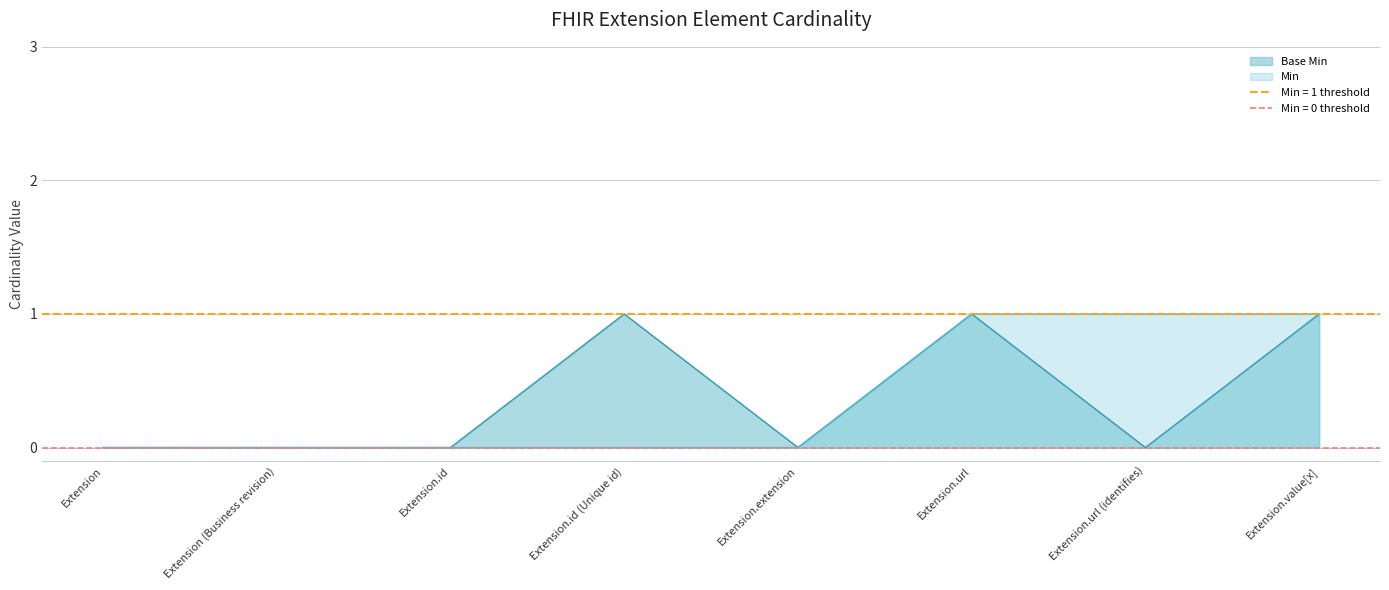

Is it true that the value at Extension.id is 0?

True